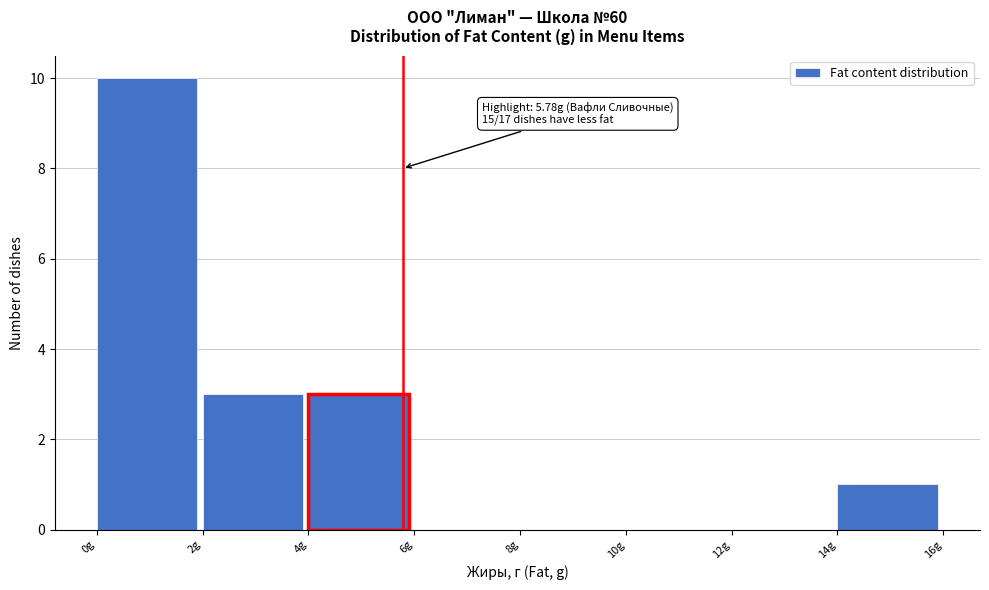

Which range on the x-axis has the tallest bar?

0 to 2